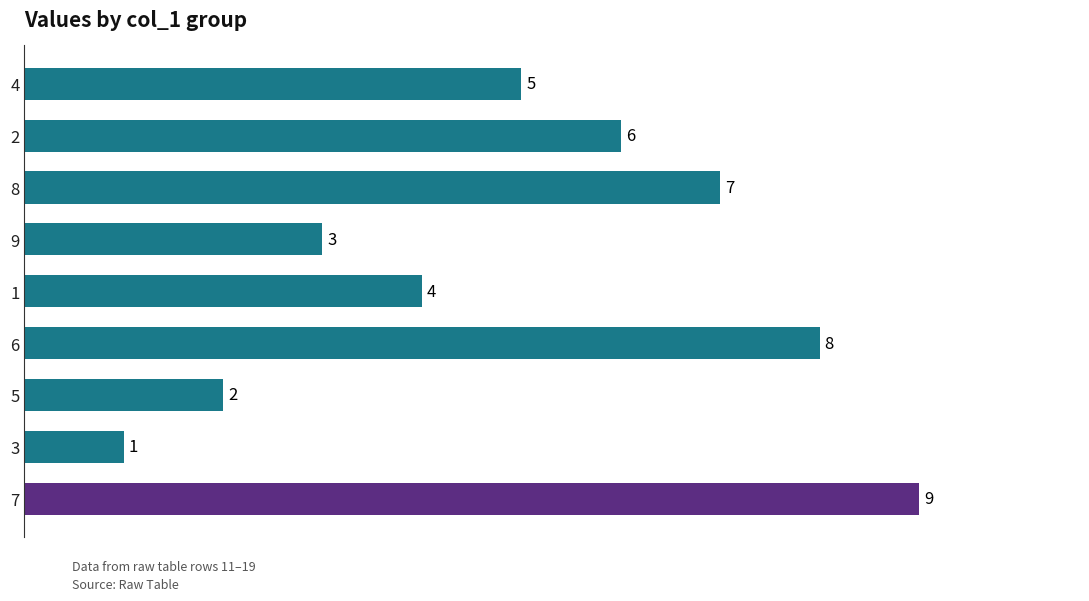

Rank the categories by value from highest to lowest.

7, 6, 8, 2, 4, 1, 9, 5, 3